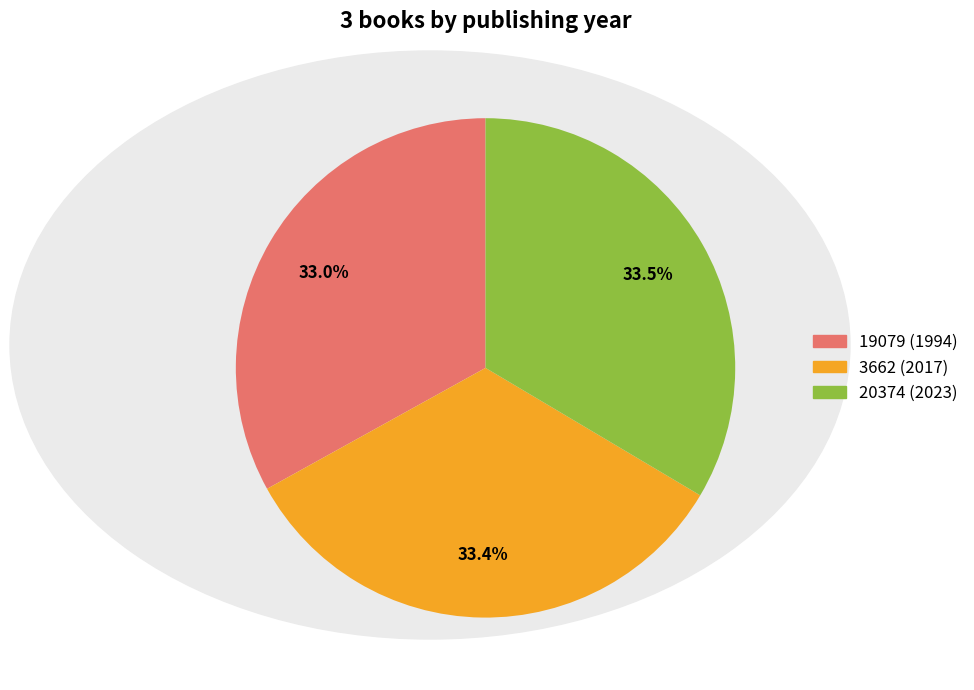

Do 3662 and 20374 together represent more than half of the pie?

Yes